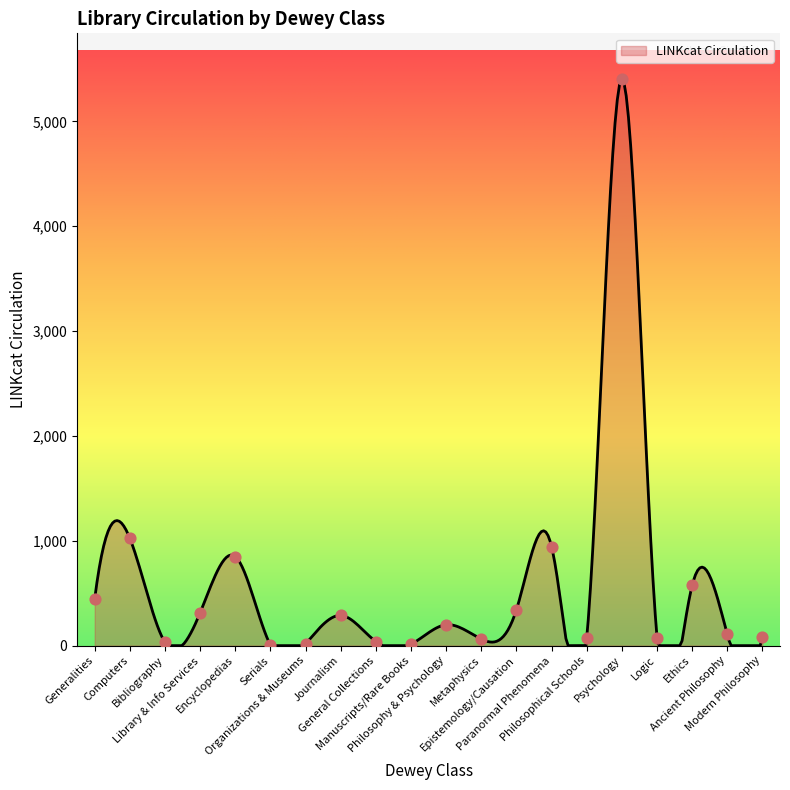

Which has a higher value, Philosophical Schools or Paranormal Phenomena?

Paranormal Phenomena